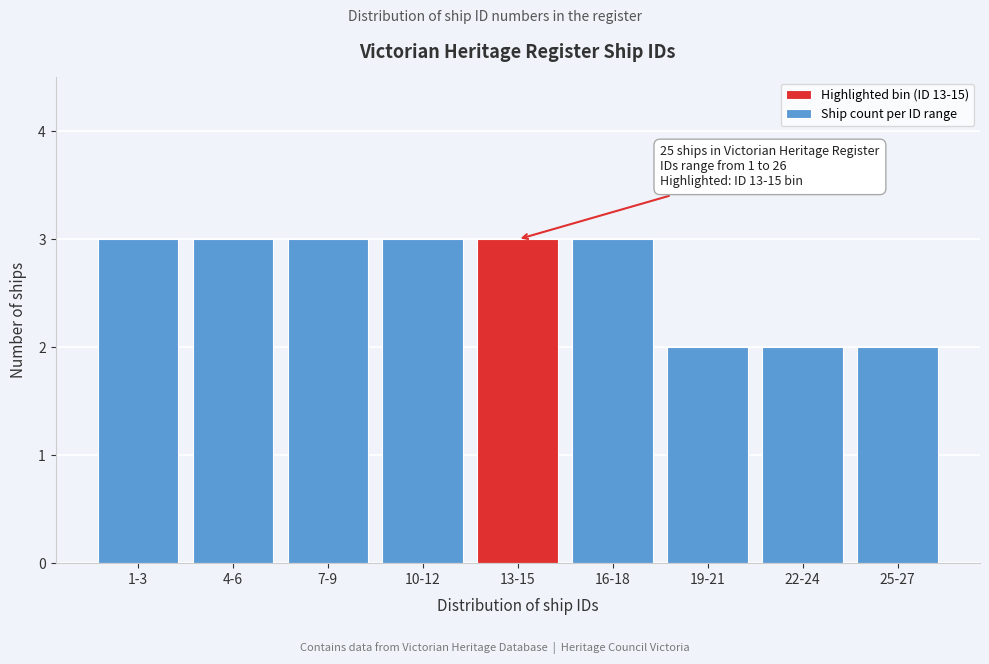

Reading left to right, extract all data points from this chart.

1-3=3	4-6=3	7-9=3	10-12=3	13-15=3	16-18=3	19-21=2	22-24=2	25-27=2